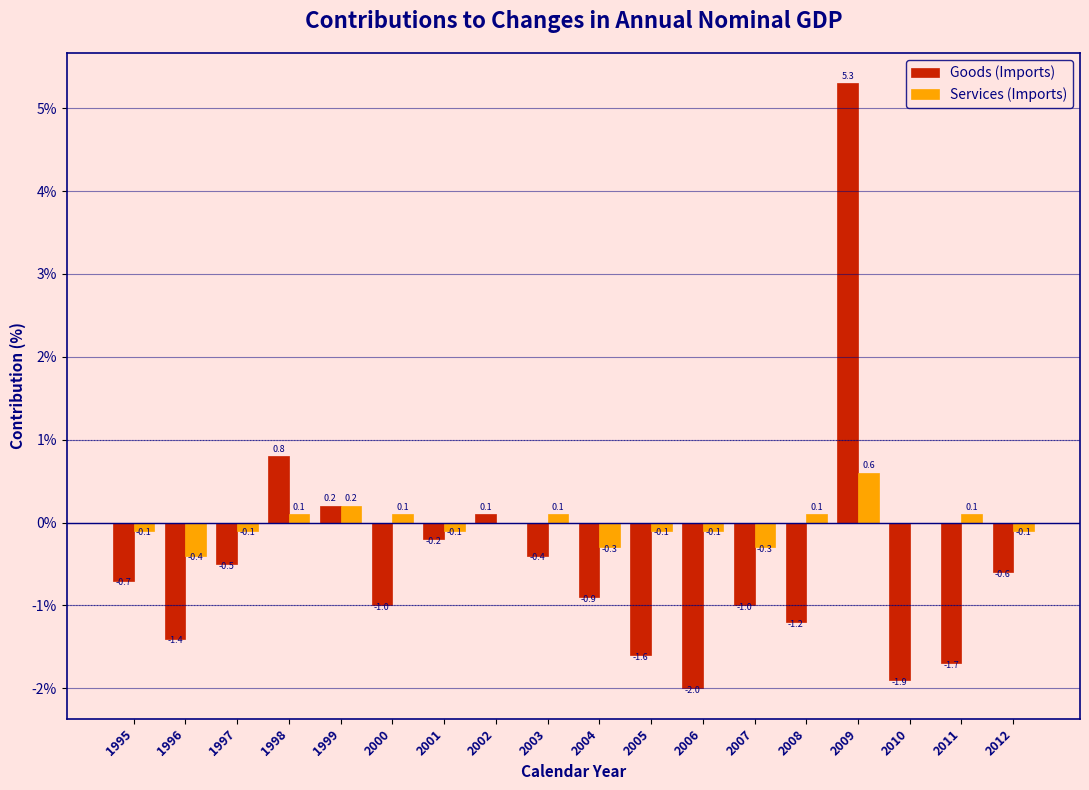

Reading left to right, what are all the values shown in this chart?

Goods (Imports): 1995=-0.7	1996=-1.4	1997=-0.5	1998=0.8	1999=0.2	2000=-1.0	2001=-0.2	2002=0.1	2003=-0.4	2004=-0.9	2005=-1.6	2006=-2.0	2007=-1.0	2008=-1.2	2009=5.3	2010=-1.9	2011=-1.7	2012=-0.6
Services (Imports): 1995=-0.1	1996=-0.4	1997=-0.1	1998=0.1	1999=0.2	2000=0.1	2001=-0.1	2002=0.0	2003=0.1	2004=-0.3	2005=-0.1	2006=-0.1	2007=-0.3	2008=0.1	2009=0.6	2010=0.0	2011=0.1	2012=-0.1